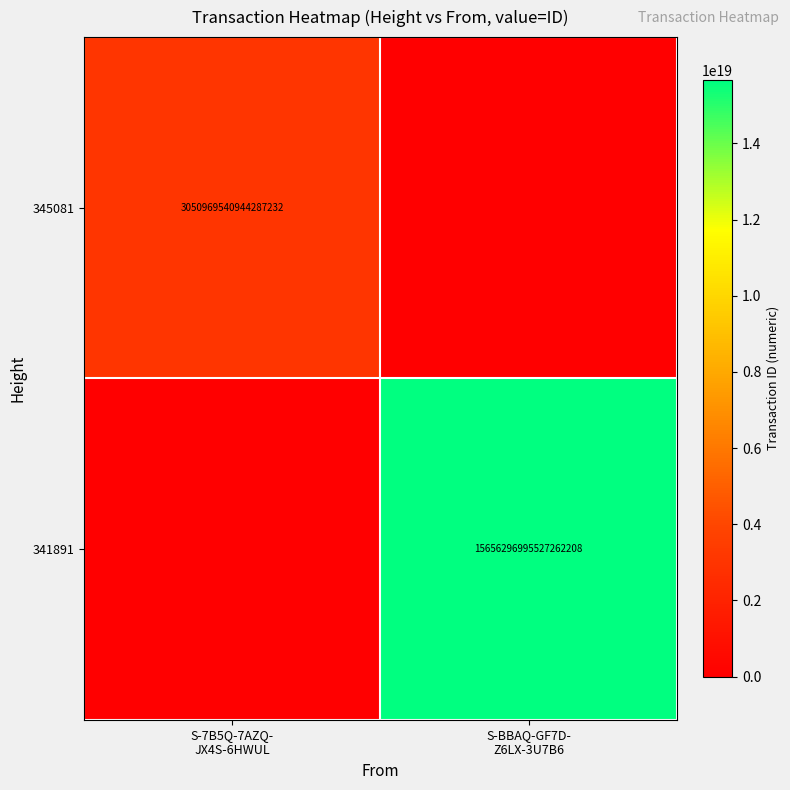

Count the number of data series in this chart.

2